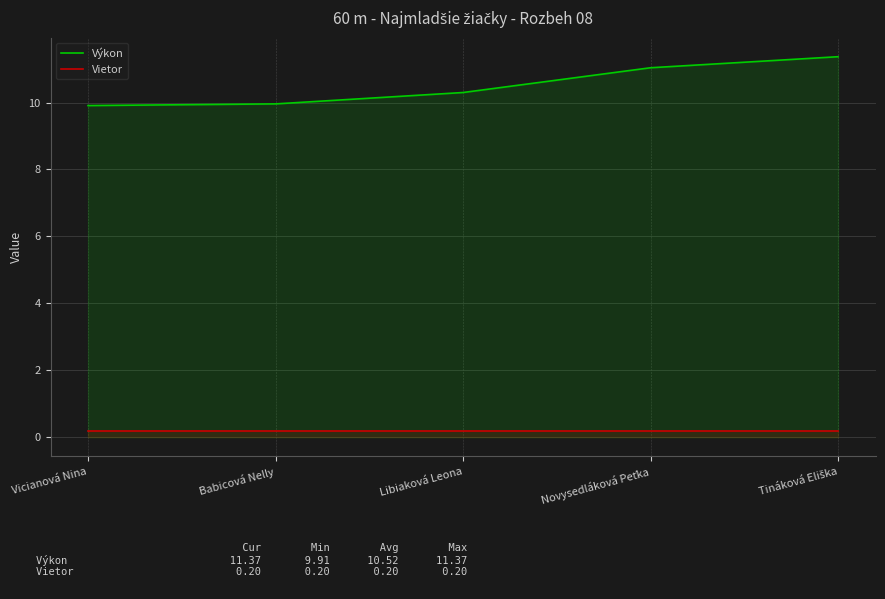

Between Vicianová Nina and Novysedláková Peťka, which series saw the biggest shift?

Výkon